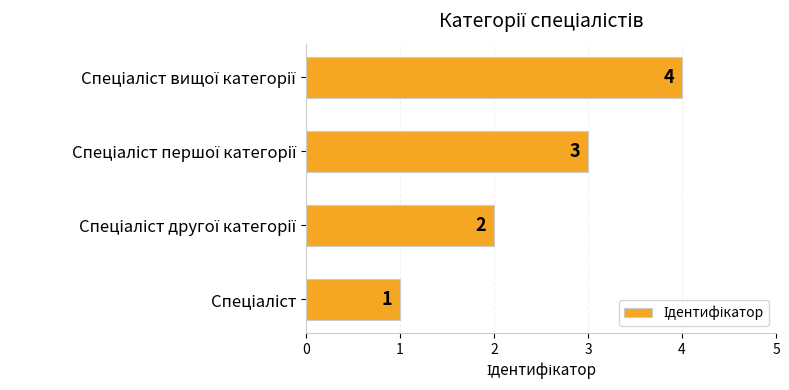

What is the maximum value shown in the chart?

4